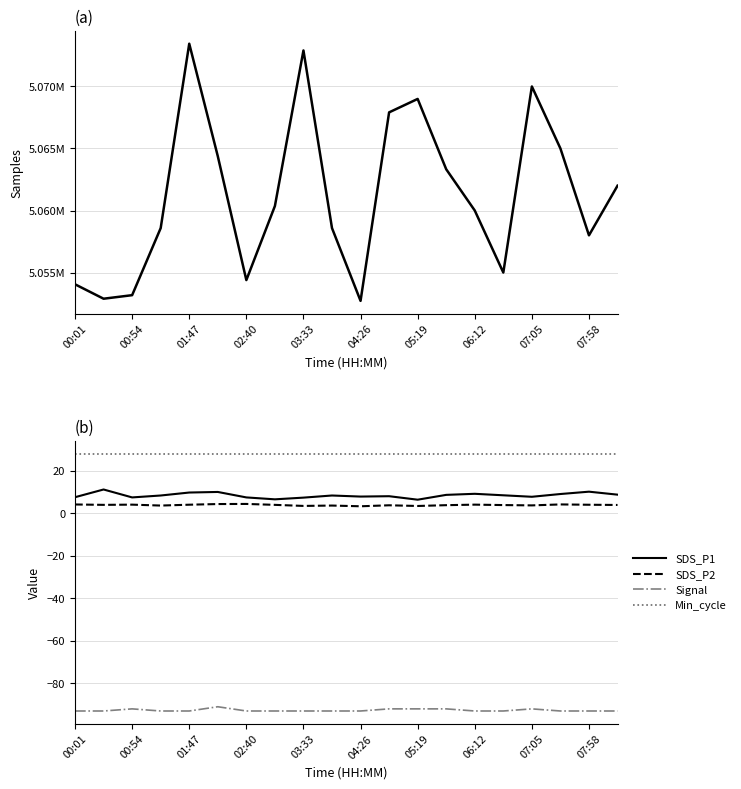

What is the label of the 20th point from the right?

00:01